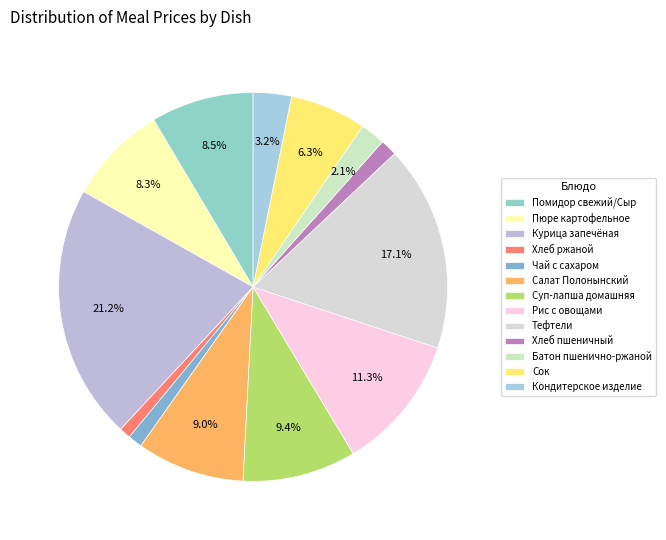

Is it true that Рис с овощами is 19% of the pie?

False